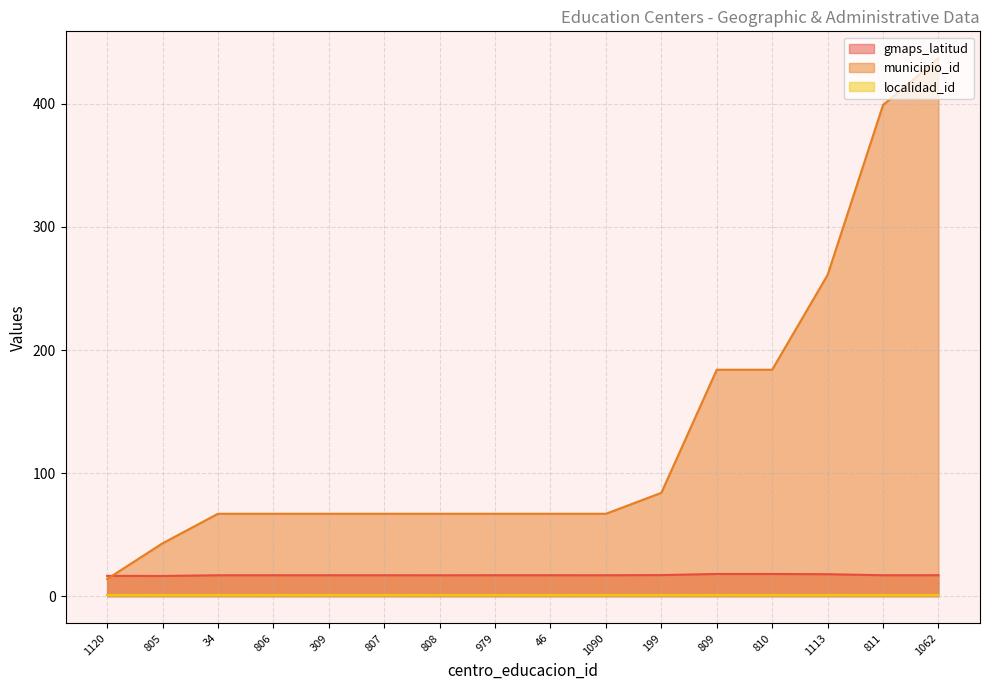

Rank the categories by gmaps_latitud value from highest to lowest.

809, 810, 1113, 199, 1062, 811, 979, 46, 309, 806, 807, 1090, 34, 808, 1120, 805